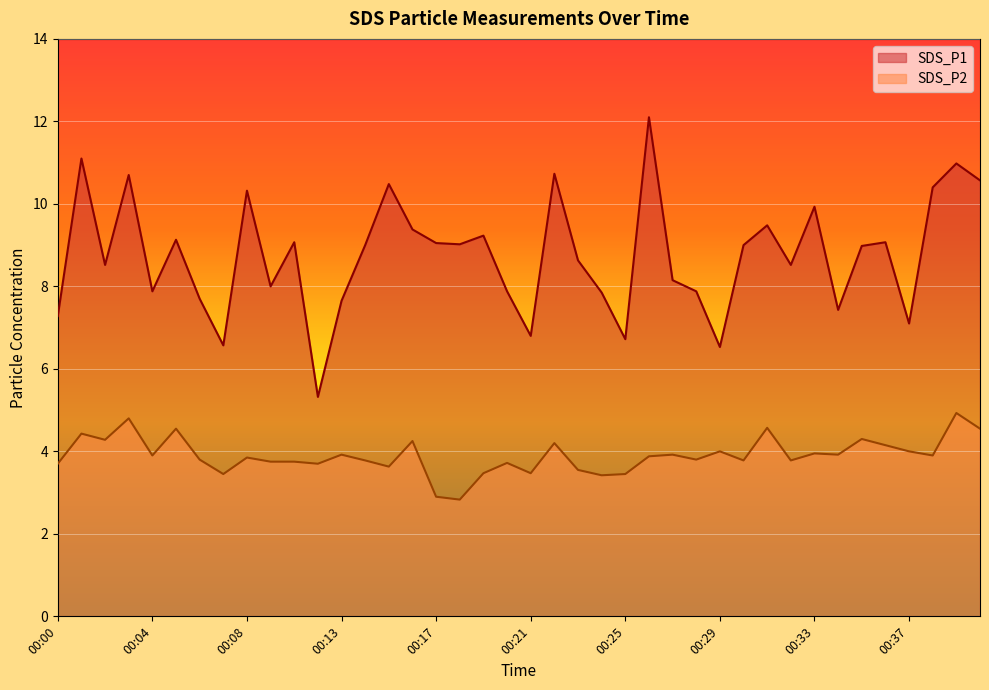

True or false: SDS_P1 and SDS_P2 intersect in this chart.

False